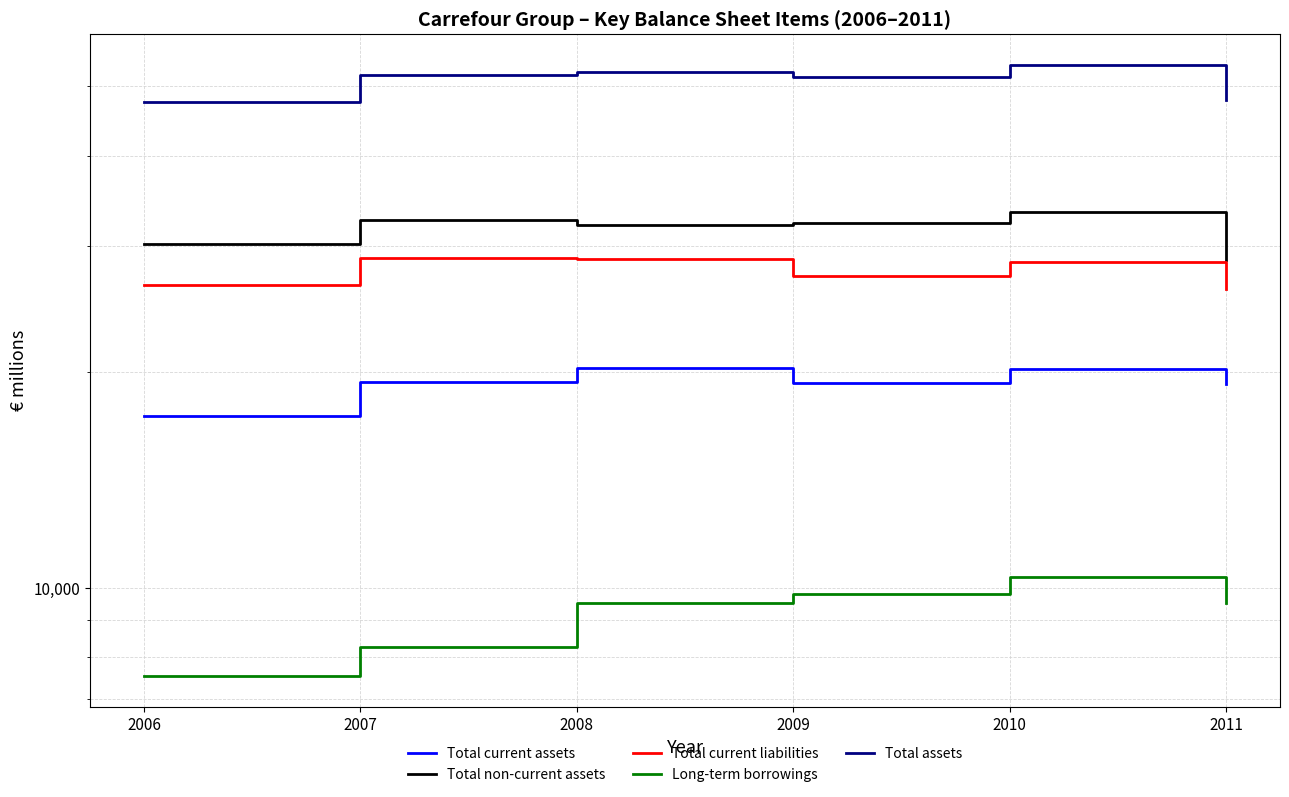

Where does the Total current liabilities series first go above 28481?

2007